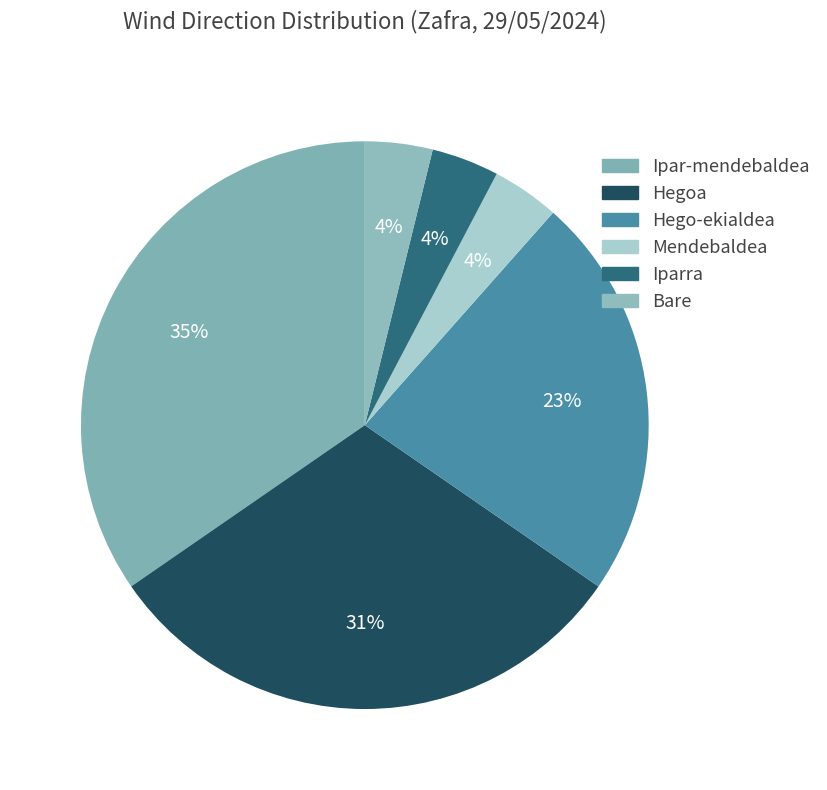

Count the number of slices in the pie.

6